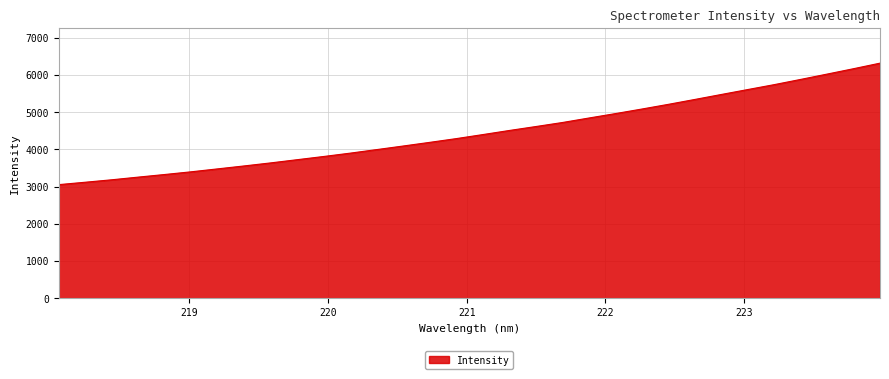

What is the smallest value displayed?

3051.8